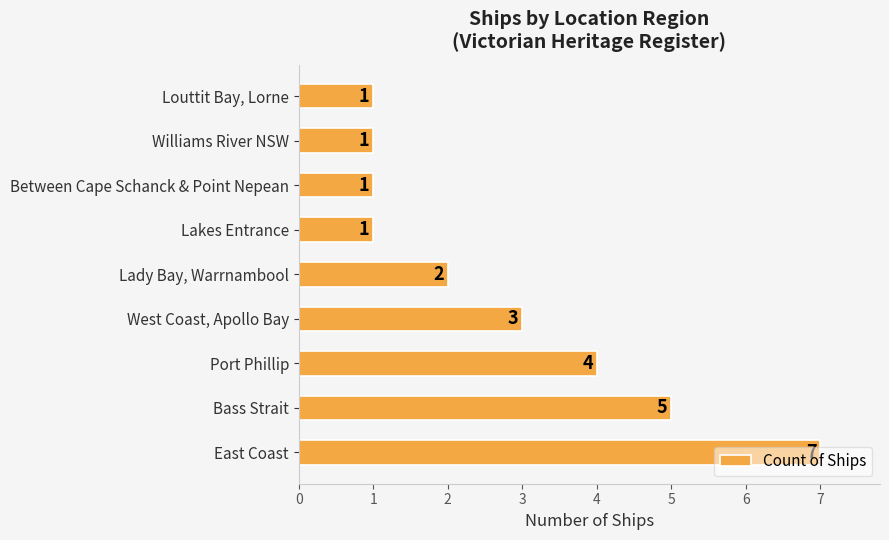

What is the average value?

3